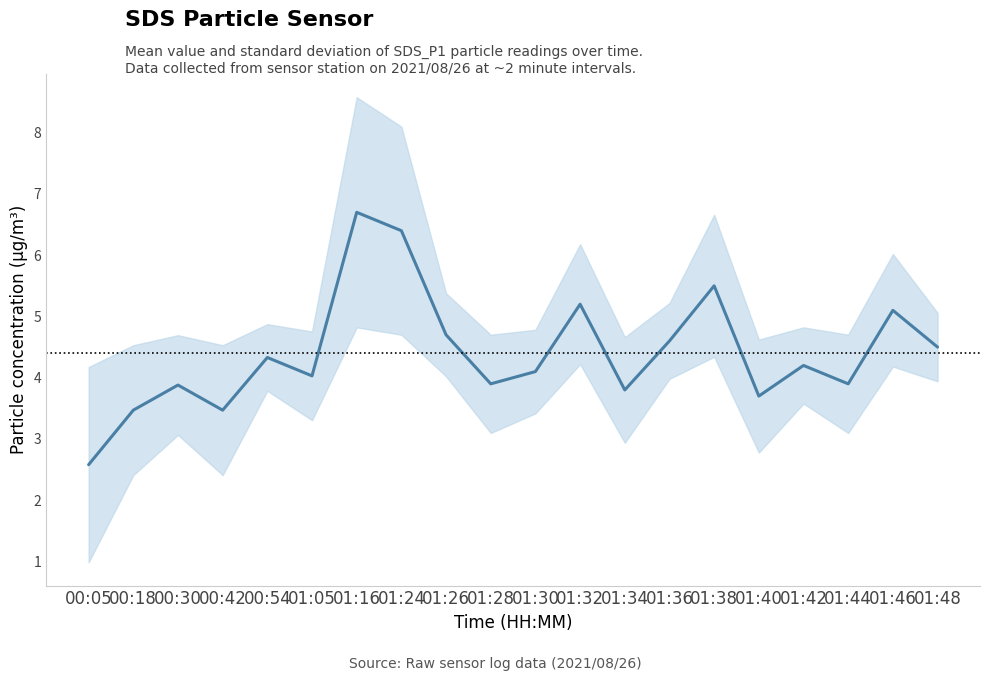

What position from the right is 00:42?

17